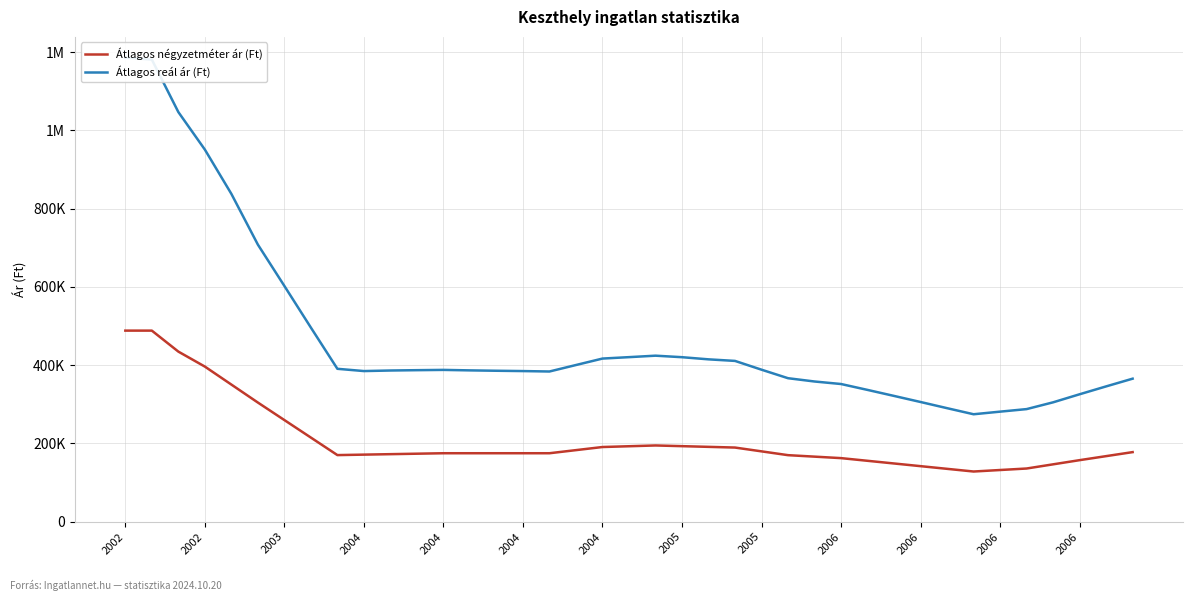

At 35, list the series in order from smallest to largest.

Átlagos négyzetméter ár (Ft), Átlagos reál ár (Ft)